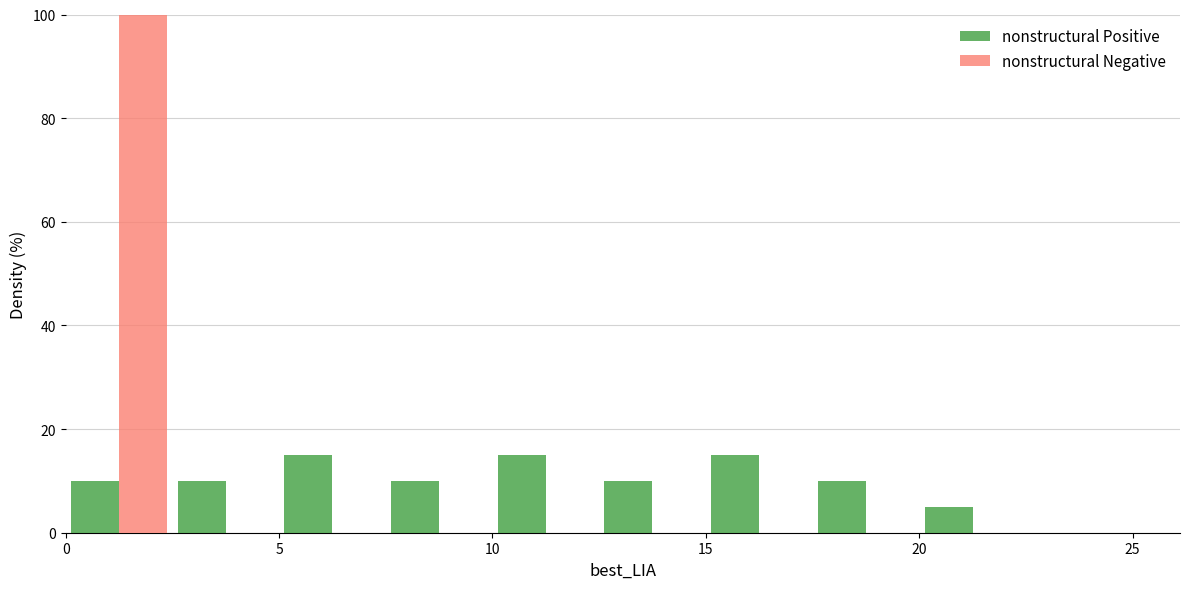

What is the height of the nonstructural Negative bar covering 0.0 to 2.5 on the x-axis? The values are not printed on the chart, so give them approximately, as read against the axis.

100